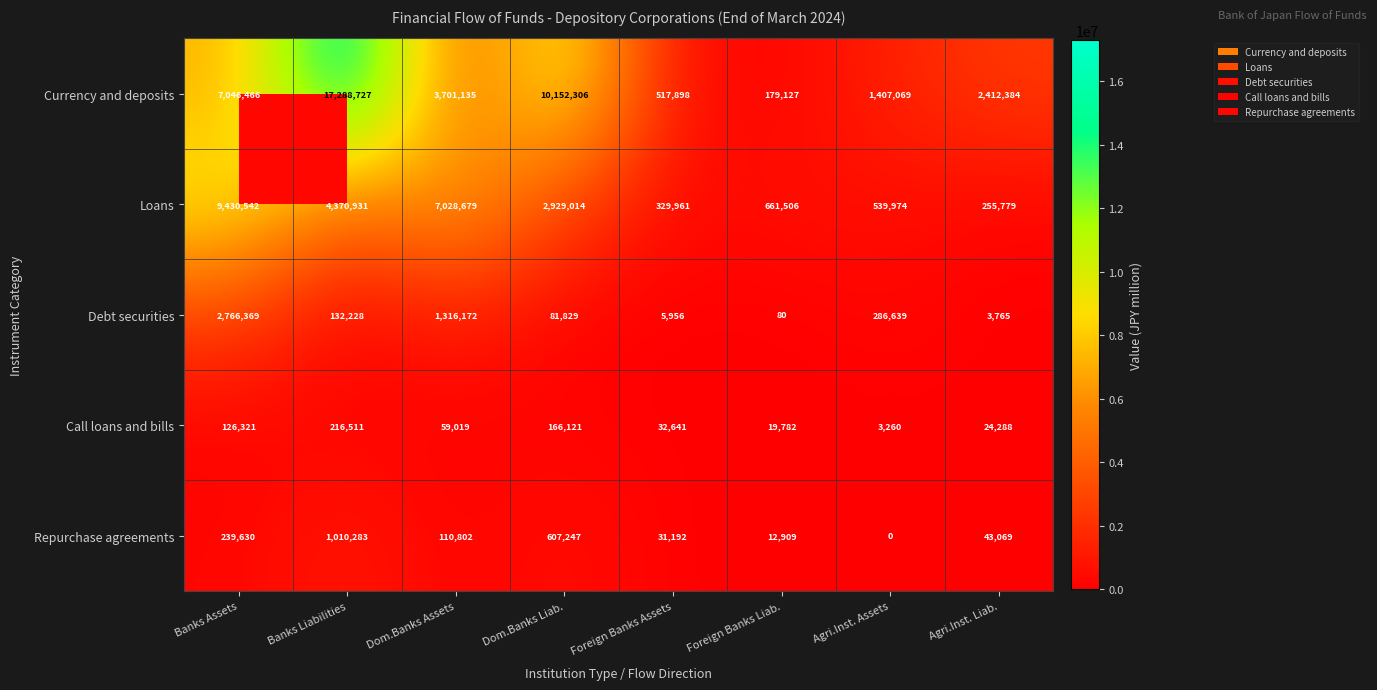

Which series has the widest spread of values?

Currency and deposits